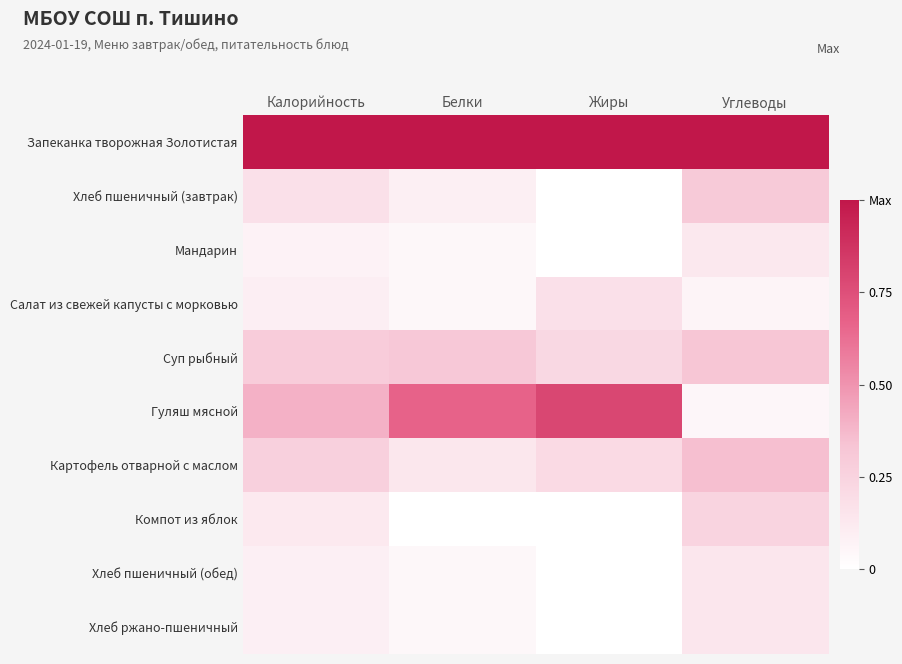

Between Углеводы and Калорийность, which is larger?

Углеводы